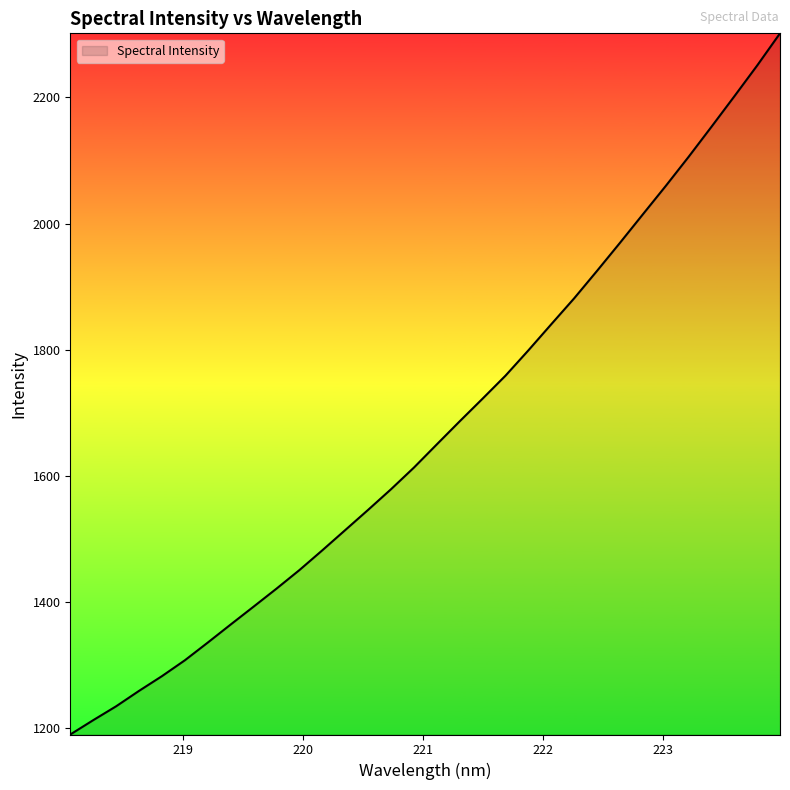

What is the greatest value displayed?

2301.6